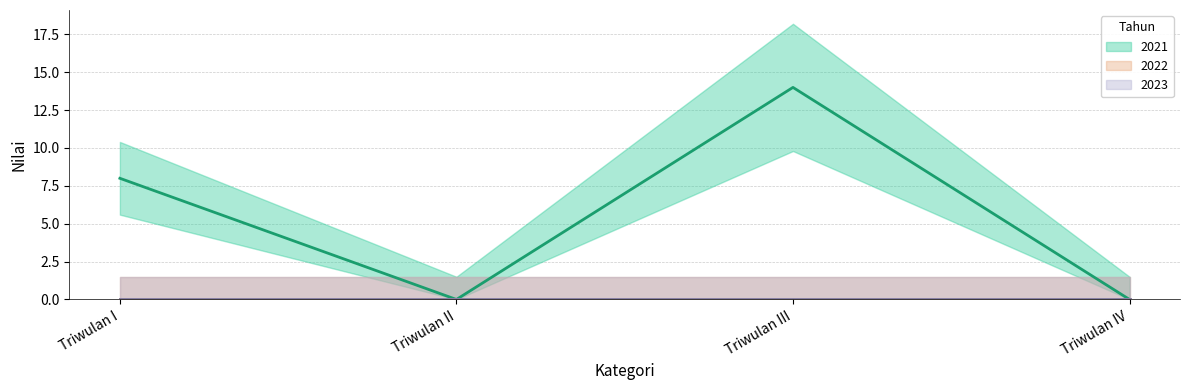

At which category is the sum across all series the highest?

Triwulan III